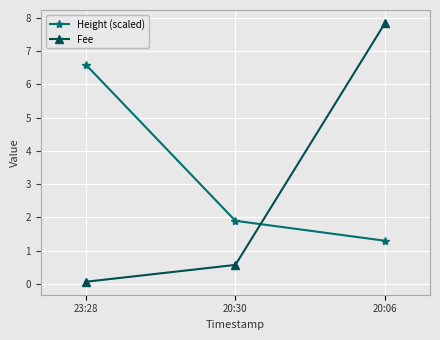

Rank the series by their maximum value, from lowest to highest.

Height (scaled), Fee